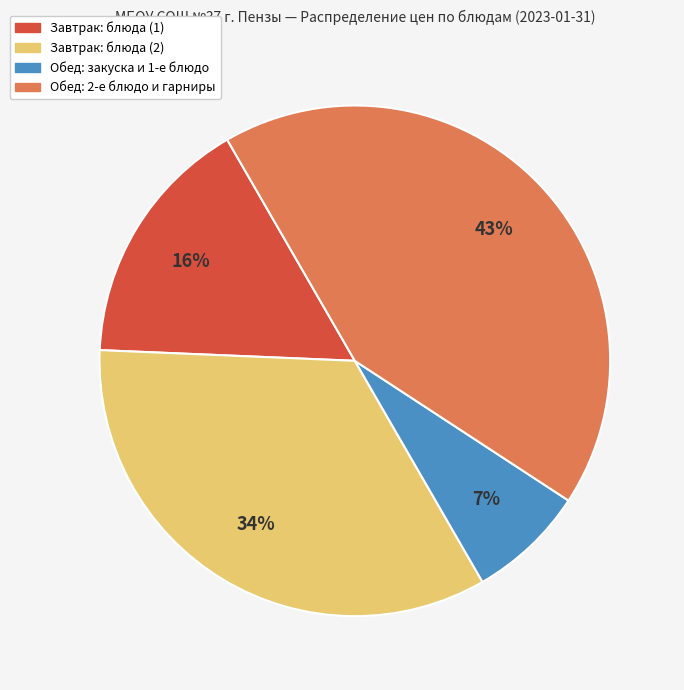

To the nearest percent, what portion does Обед: закуска и 1-е блюдо represent?

7%